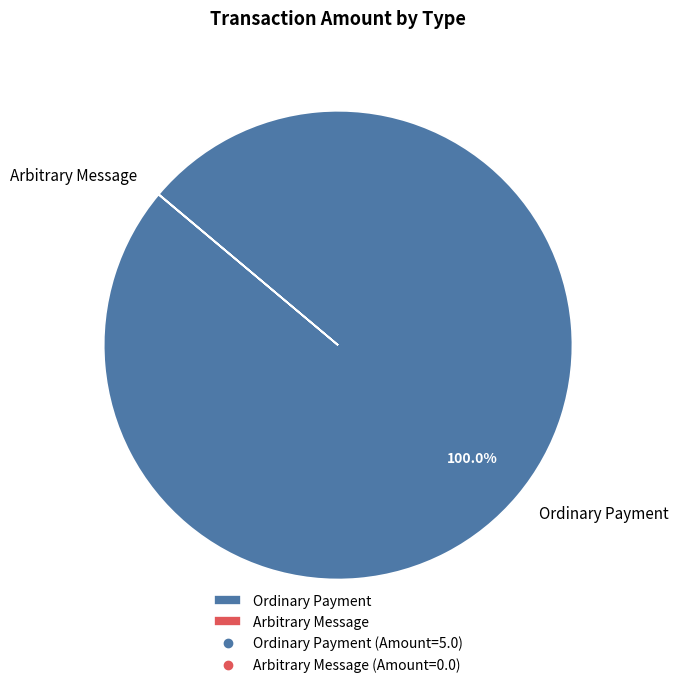

Is Ordinary Payment the majority of the pie?

Yes